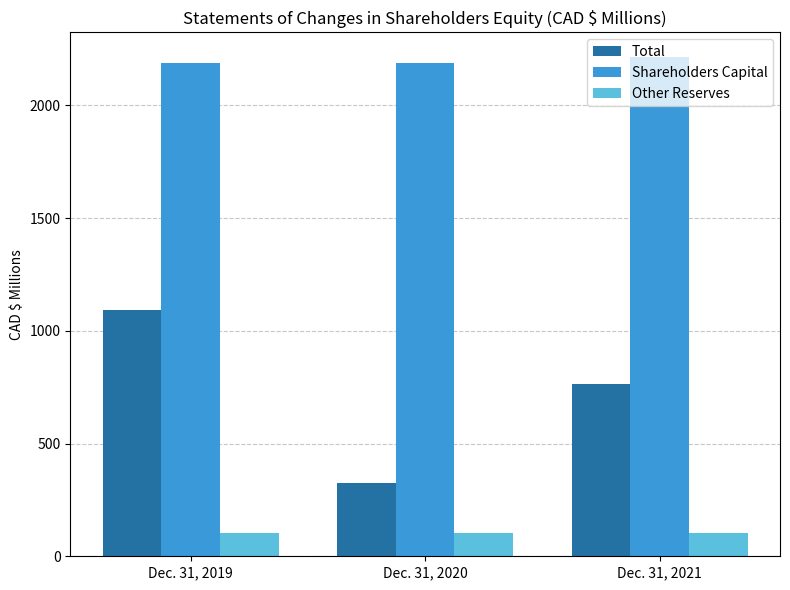

What is the spread (max minus min) of values at Dec. 31, 2020?

2083.4